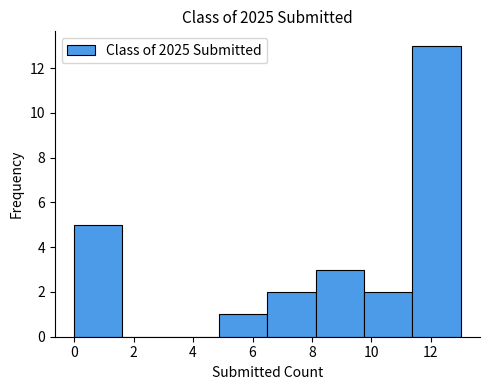

Reading left to right, transcribe this chart: for each bar, give the range it covers on the x-axis and its height. Neither the bar edges nor the heights are printed on the chart, so give them approximately, as read against the axes.

0.0 to 1.6: 5
1.6 to 3.2: 0
3.2 to 4.8: 0
4.8 to 6.6: 1
6.6 to 8.2: 2
8.2 to 9.8: 3
9.8 to 11.4: 2
11.4 to 13.0: 13